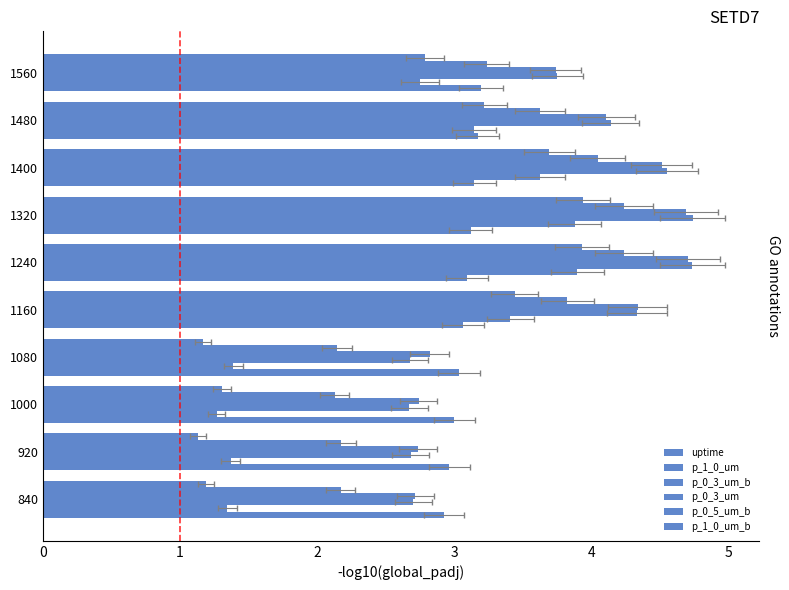

What is the value of the p_0_5_um_b bar at the 6th from the left?

4.2